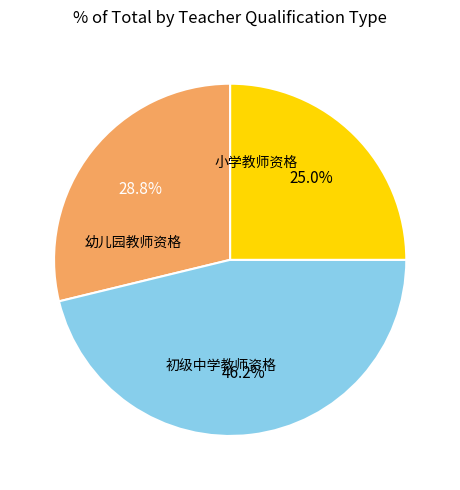

Is the sum of 初级中学教师资格 and 幼儿园教师资格 greater than half?

Yes